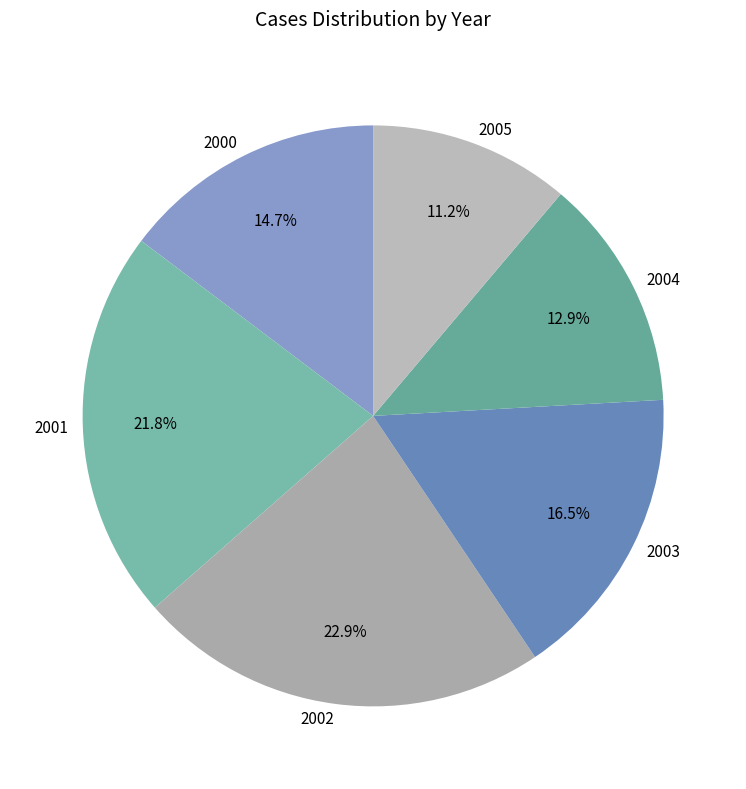

Which category has the smallest portion of the pie?

2005